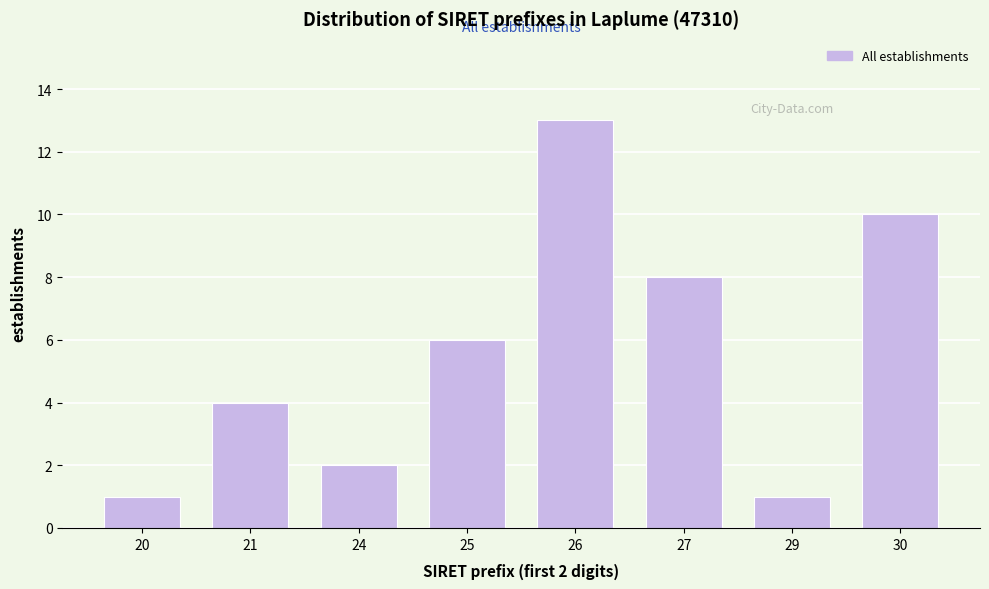

Reading left to right, extract all data points from this chart.

1	4	2	6	13	8	1	10